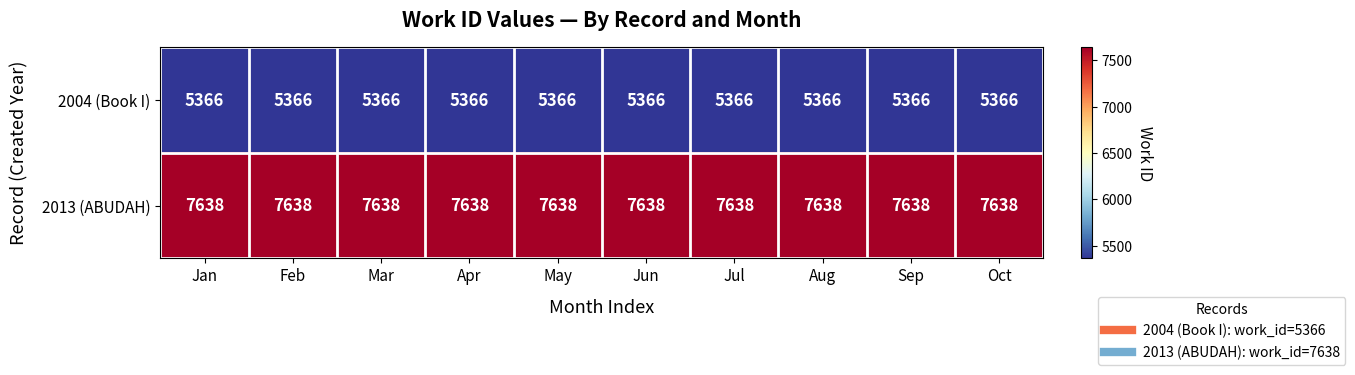

What is the minimum value for 2004 (Book I)?

5366